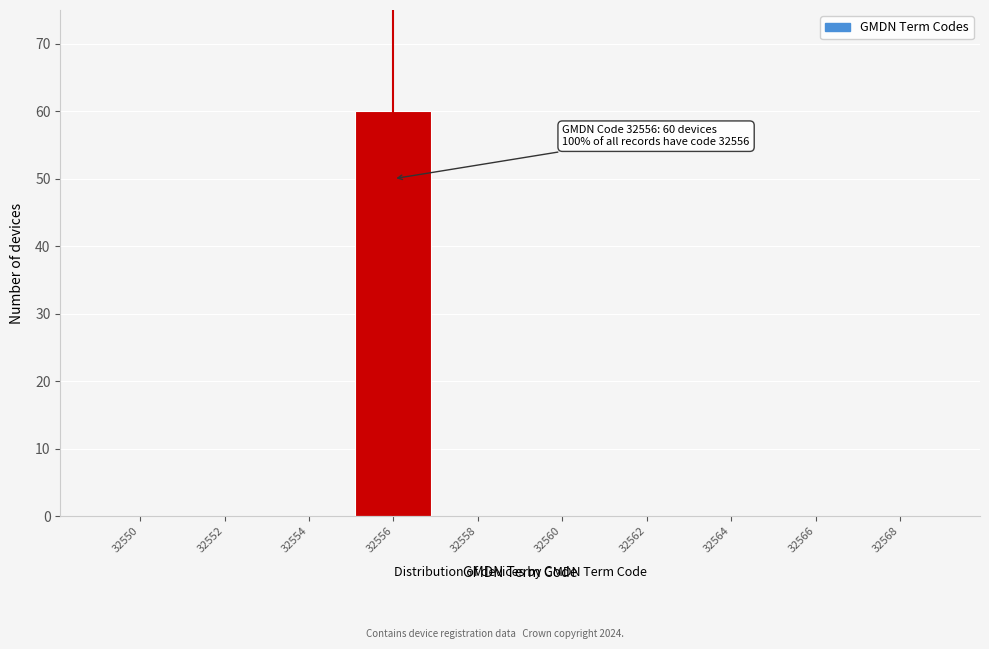

Reading left to right, list all the values displayed in this chart.

32550=0	32552=0	32554=0	32556=60	32558=0	32560=0	32562=0	32564=0	32566=0	32568=0